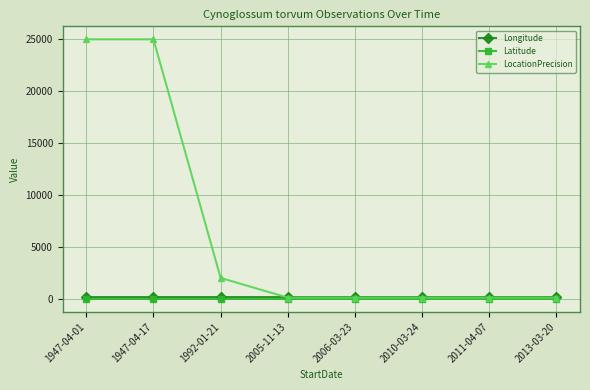

Which series has the largest total across all categories?

LocationPrecision